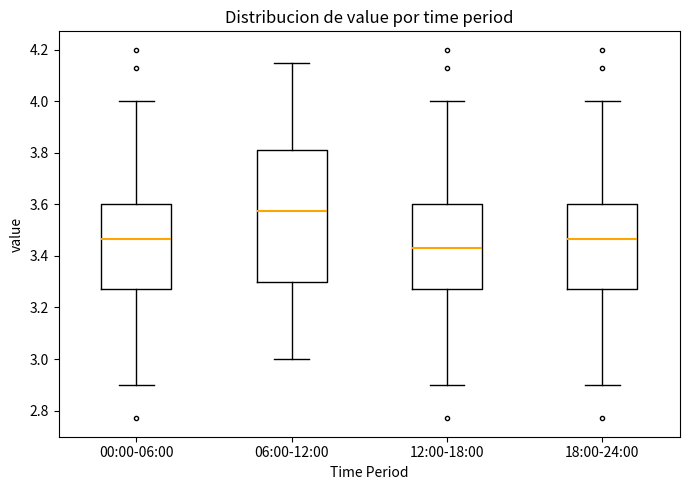

Comparing the boxes themselves (not the whiskers), which one is the tallest?

06:00-12:00